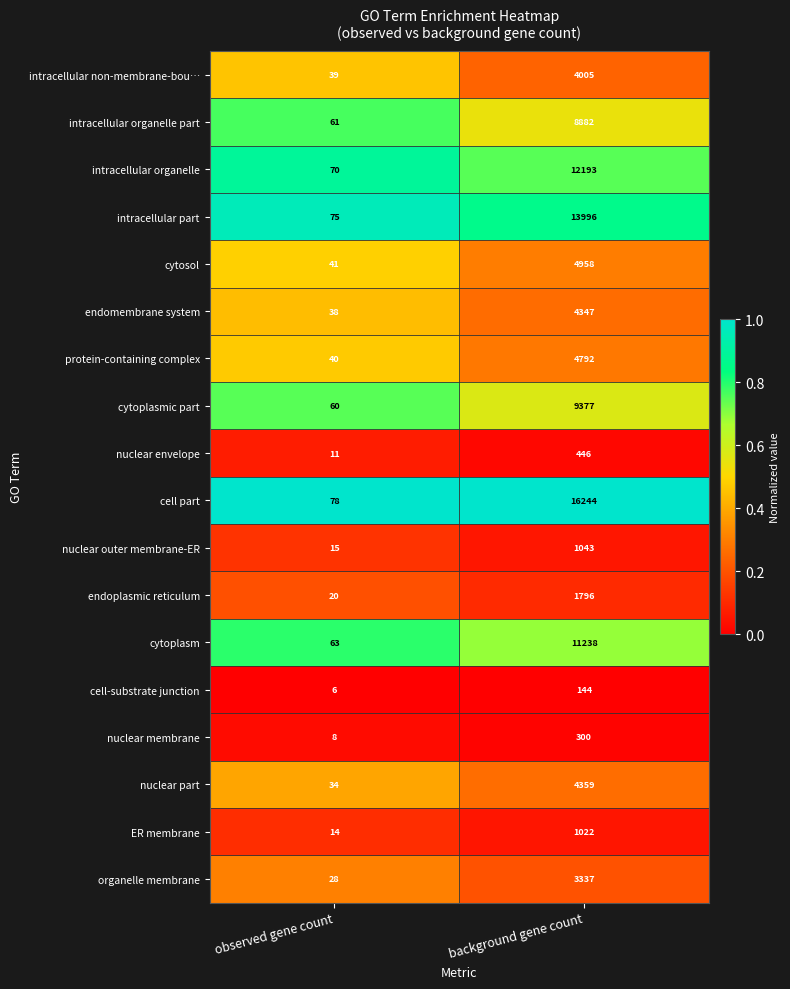

Which label corresponds to the smallest value in the chart?

observed gene count